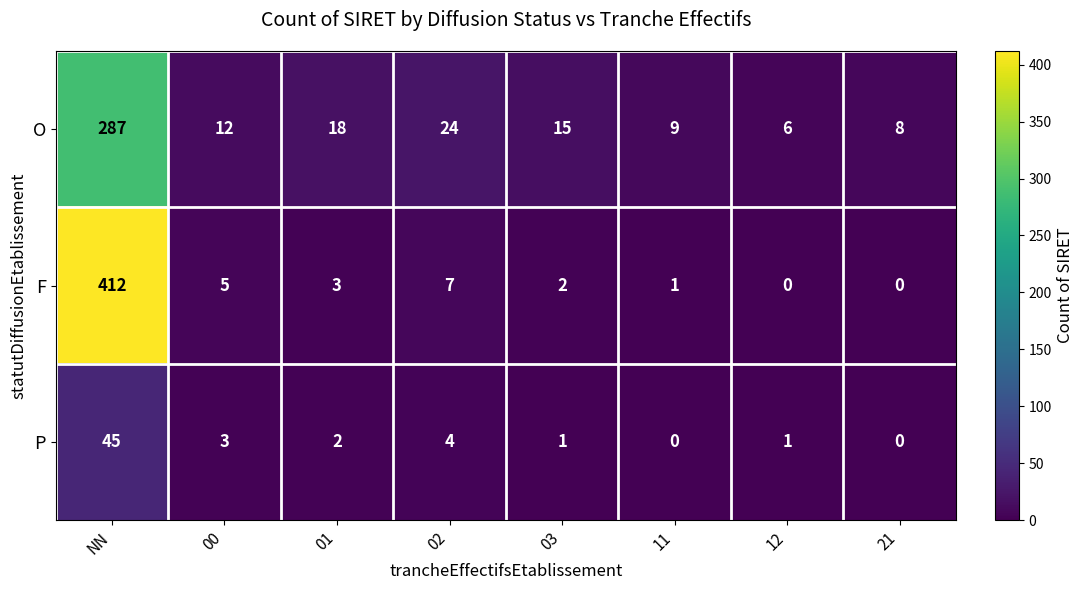

What is the maximum value shown in the chart?

412